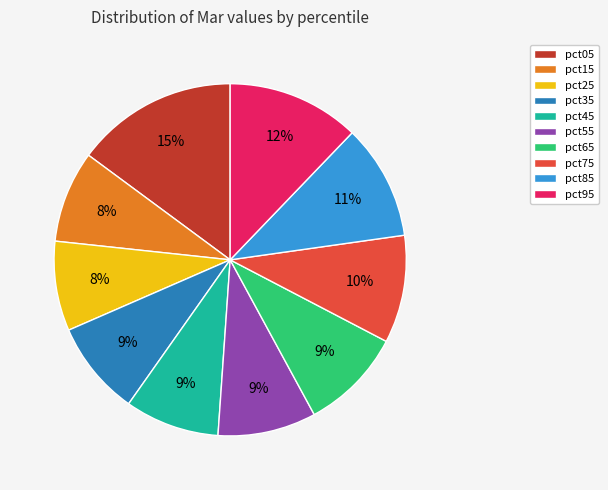

Count the number of slices in the pie.

10